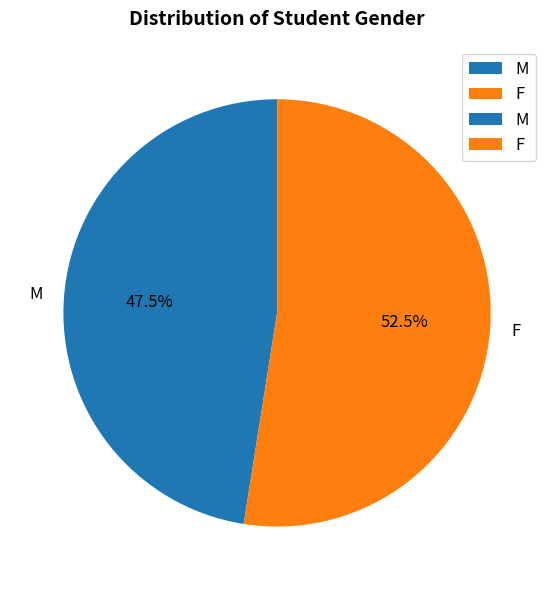

What is the ratio of the value at M to the value at F?

0.9